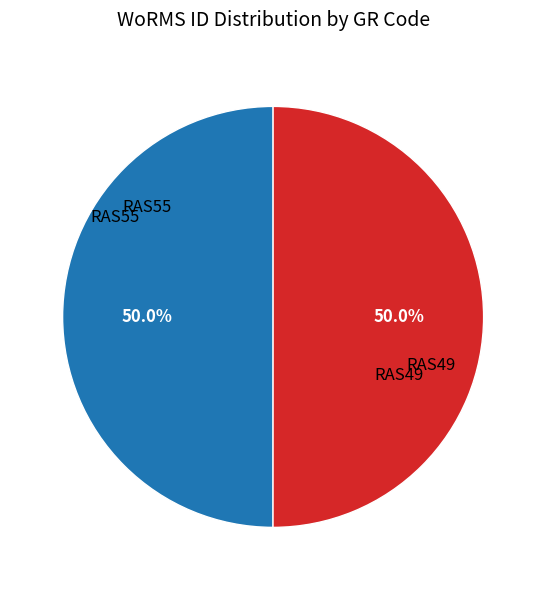

To the nearest percent, what is the average slice percentage?

50%